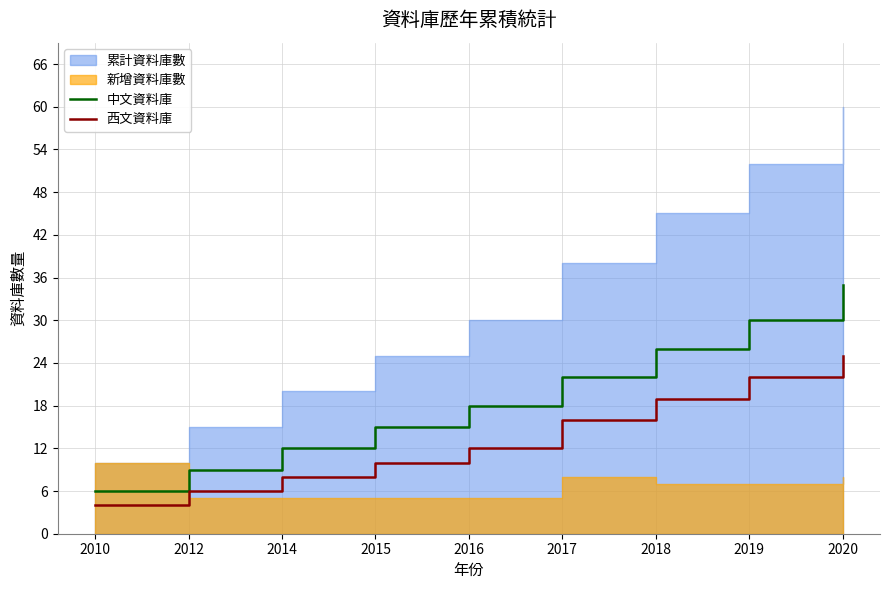

What is the value of the 西文資料庫 point at the 1st from the left?

4